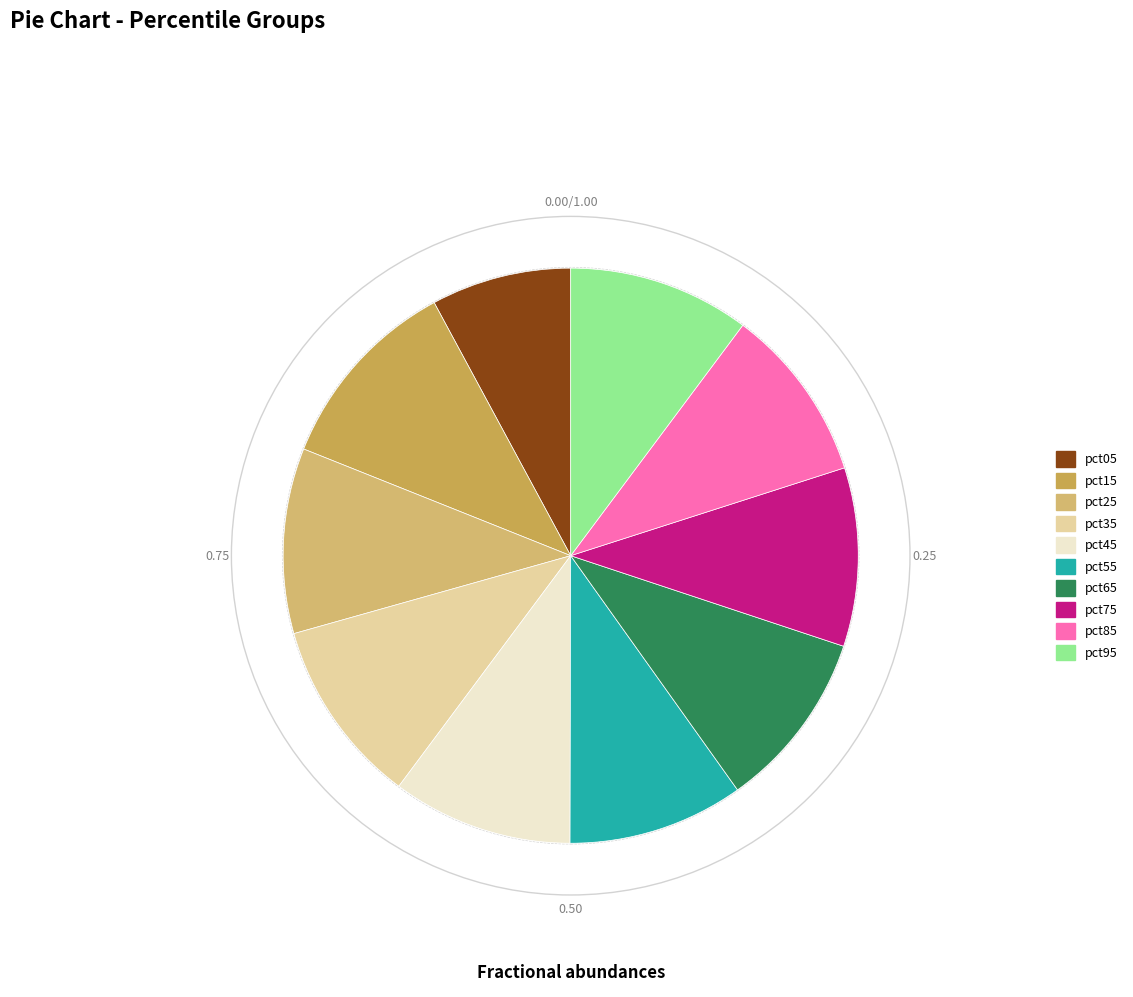

To the nearest percent, what percentage of the pie is pct75?

10%